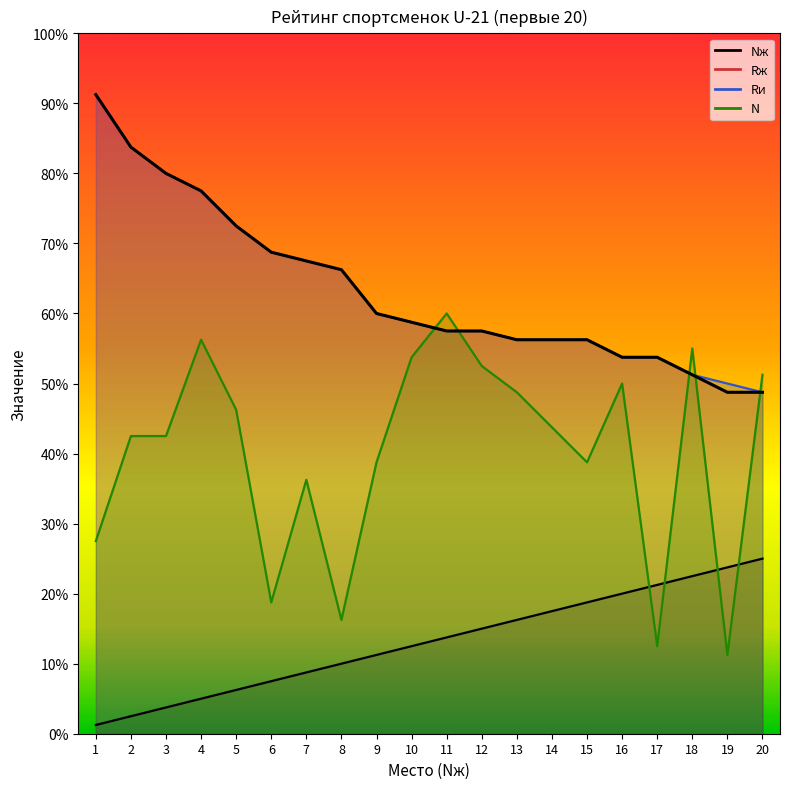

What is the value of the Rи point at the 8th from the left?

66.2